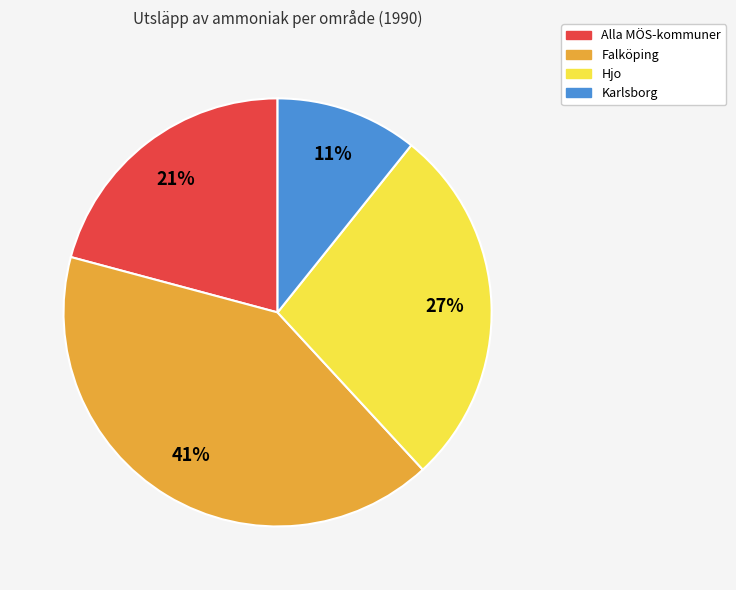

Is there any slice that represents more than half of the pie?

No